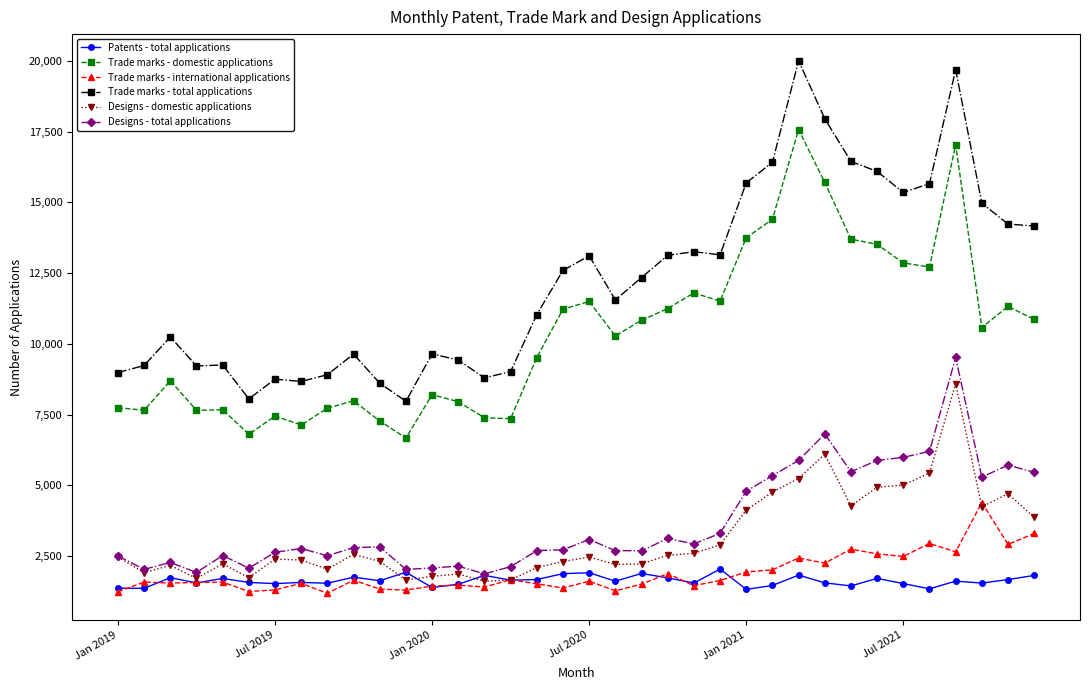

What is the highest value of the Designs - domestic applications series?

8586